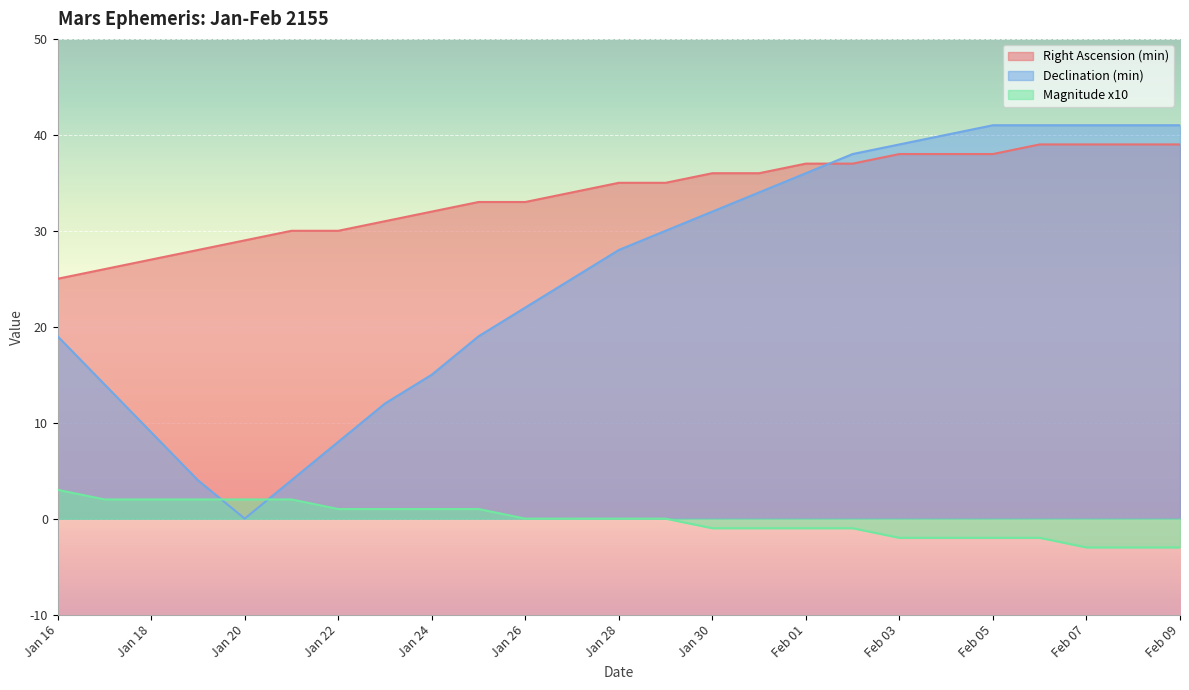

What is the difference between the Declination (min) values at Feb 02 and Jan 17?

24